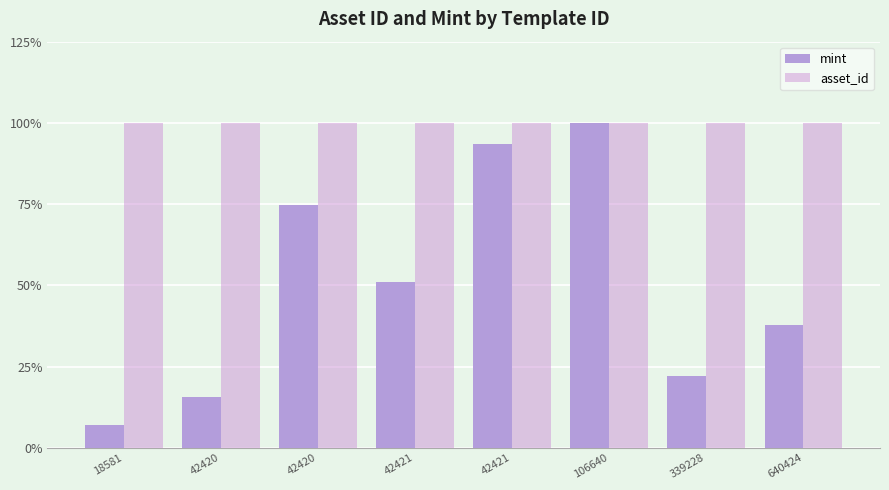

At which category is the sum across all series the highest?

106640